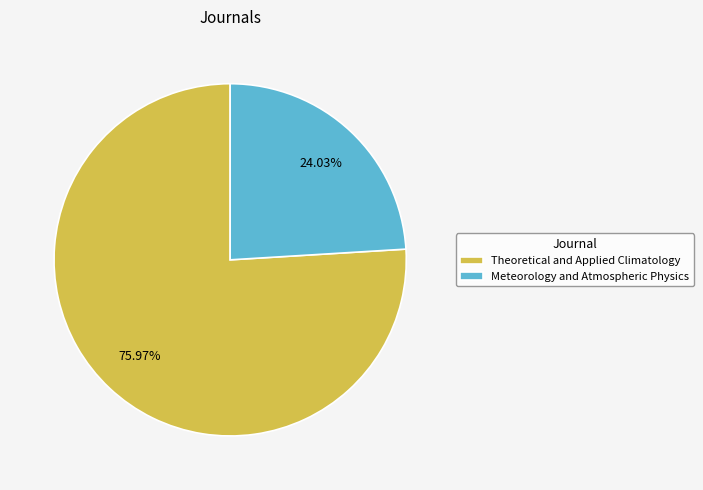

Which has a higher value, Meteorology and Atmospheric Physics or Theoretical and Applied Climatology?

Theoretical and Applied Climatology